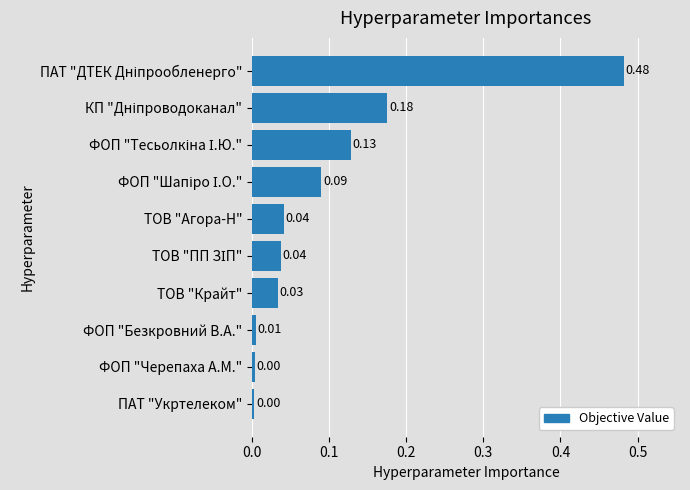

What is the sum of all values?

1.0